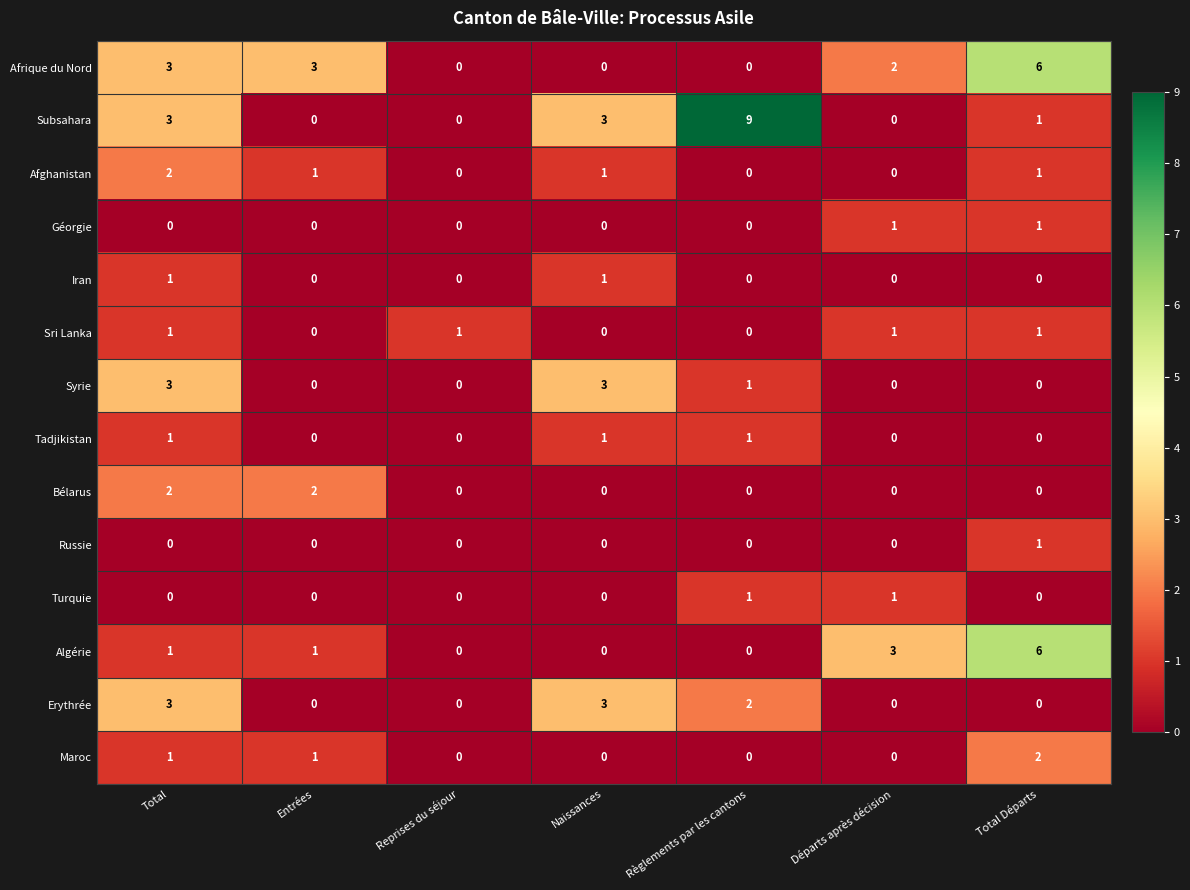

What is the sum of the Afrique du Nord values at Départs après décision and Entrées?

5